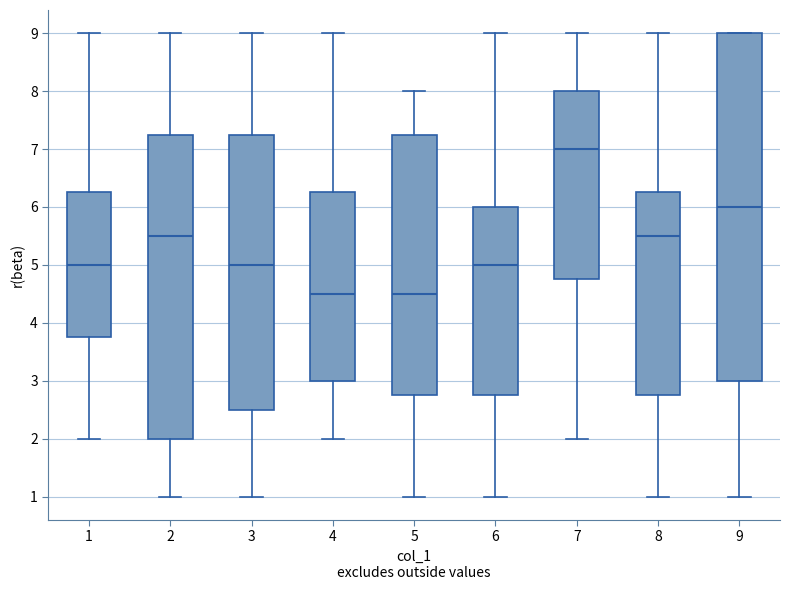

Where does the lower whisker of the box at x = 3 end on the y-axis? The values are not printed on the chart, so give them approximately, as read against the axis.

1.0